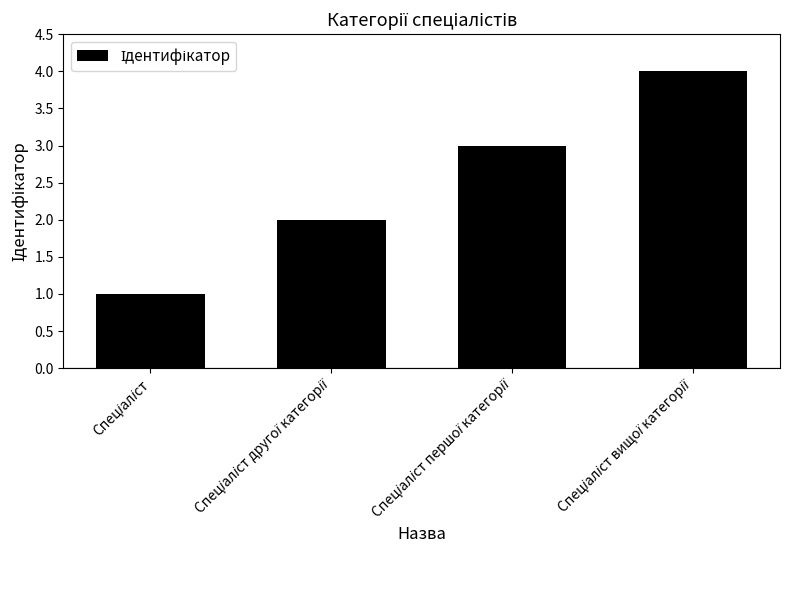

What is the smallest value displayed?

1